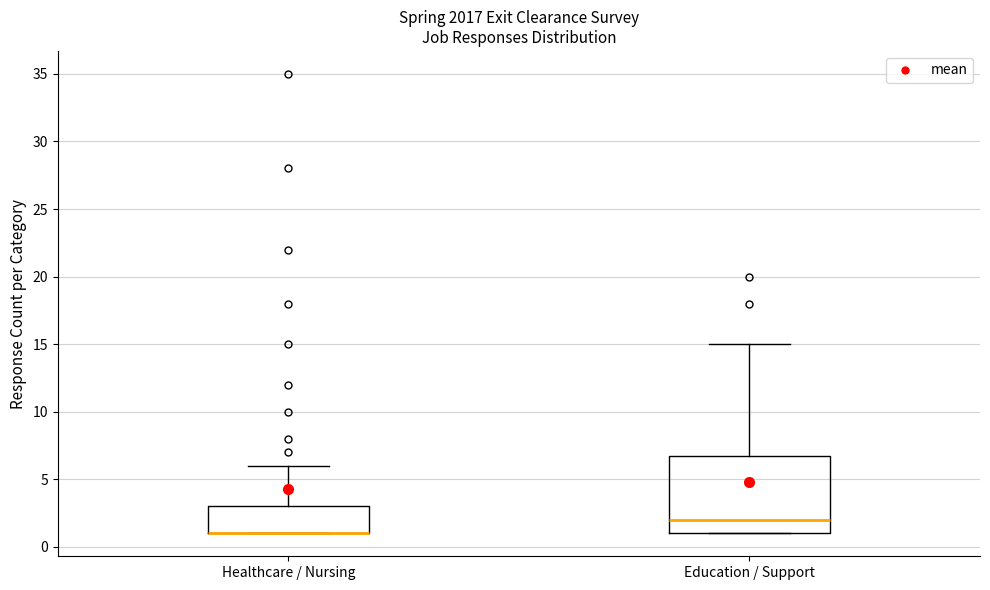

Reading left to right, read every box against the y-axis: the position of its median line, the range the box covers, and the ends of its whiskers. The values are not printed on the chart, so give them approximately, as read against the axis.

Healthcare / Nursing: median 1 (drawn on the box's lower edge), box 1 to 3, whiskers 1 to 6
Education / Support: median 2, box 1 to 7, whiskers 1 to 15